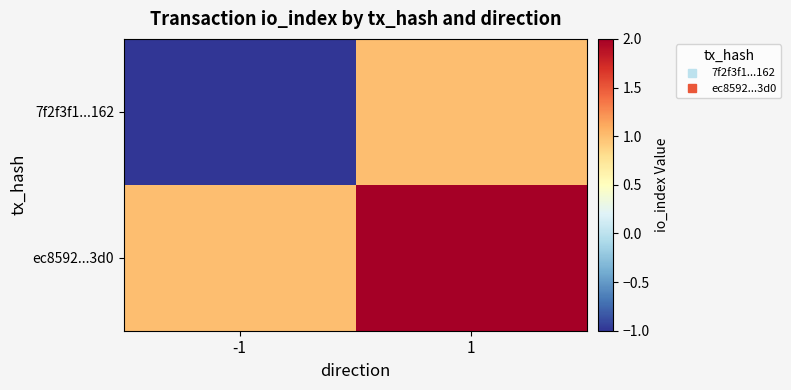

How many categories are shown in the chart?

2